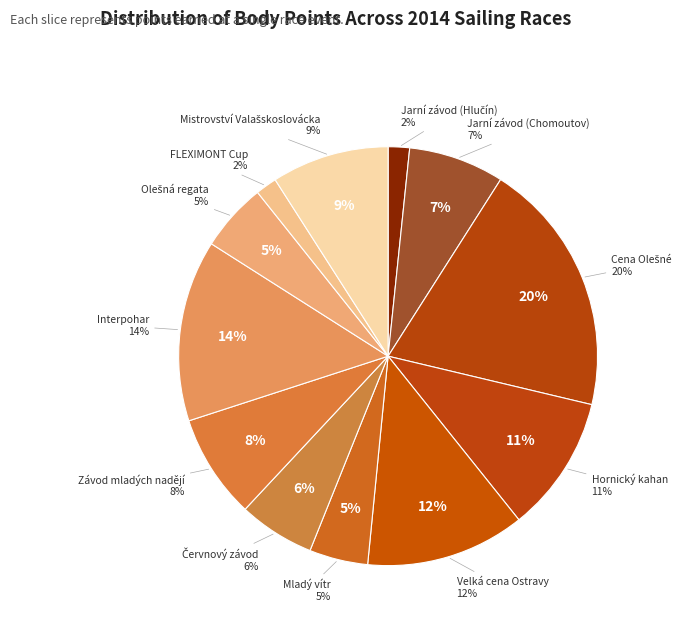

What is the smallest slice in the pie chart?

Jarní závod (Hlučín)